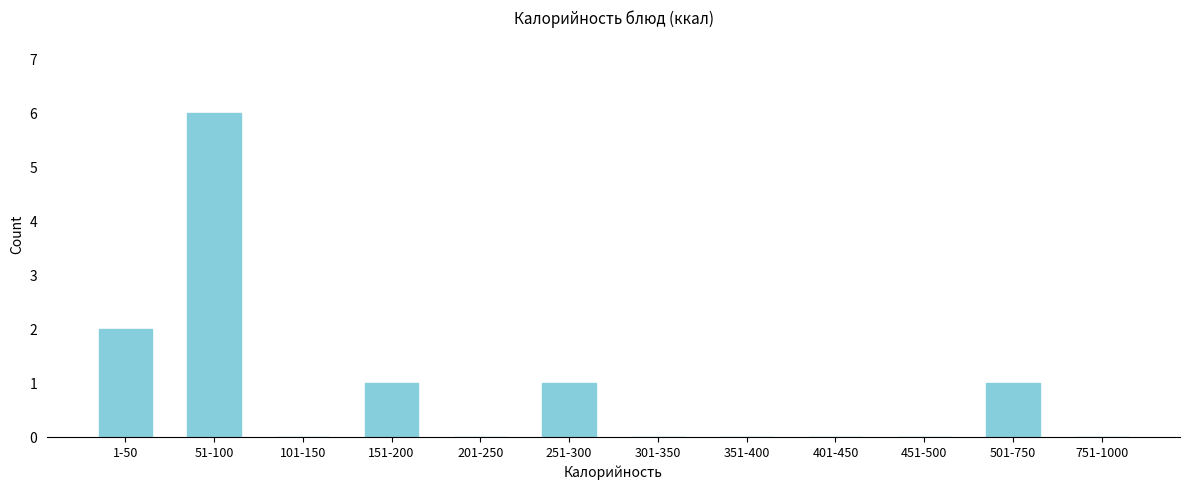

Reading right to left, what are all the values shown in this chart?

751-1000=0	501-750=1	451-500=0	401-450=0	351-400=0	301-350=0	251-300=1	201-250=0	151-200=1	101-150=0	51-100=6	1-50=2